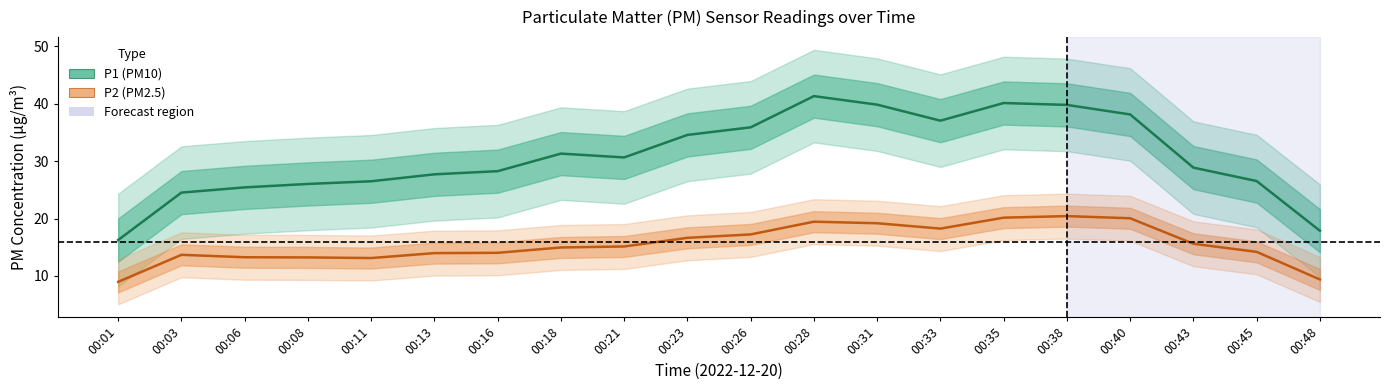

Count the number of categories in the chart.

20